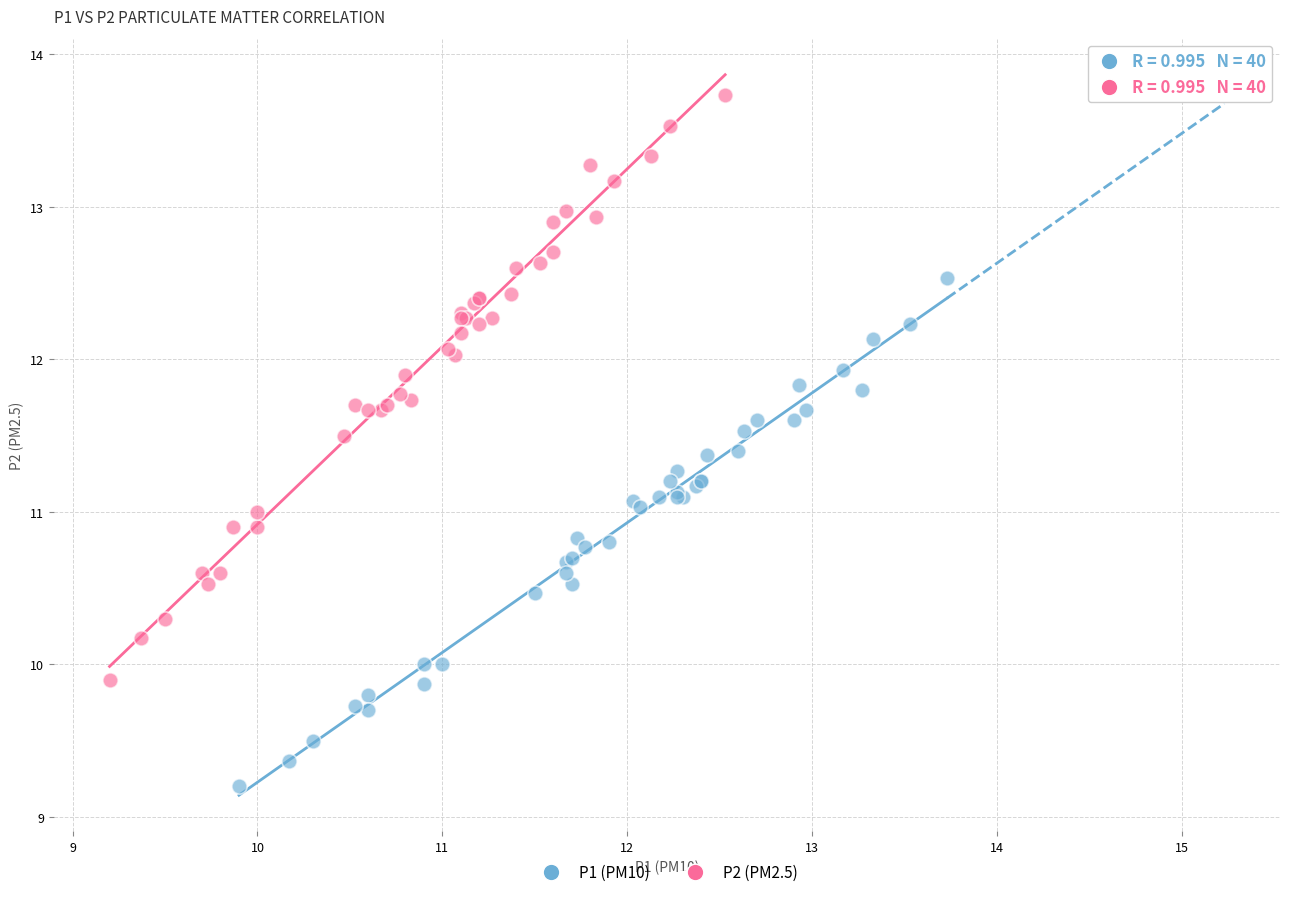

Which series reaches the minimum Y coordinate?

P1 (PM10)